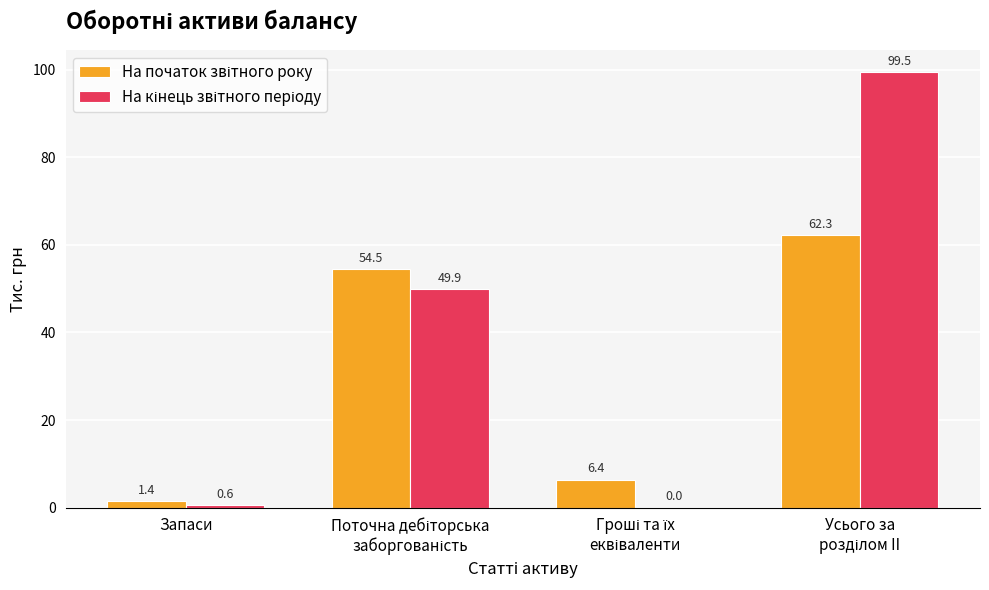

What is the greatest value displayed?

99.5